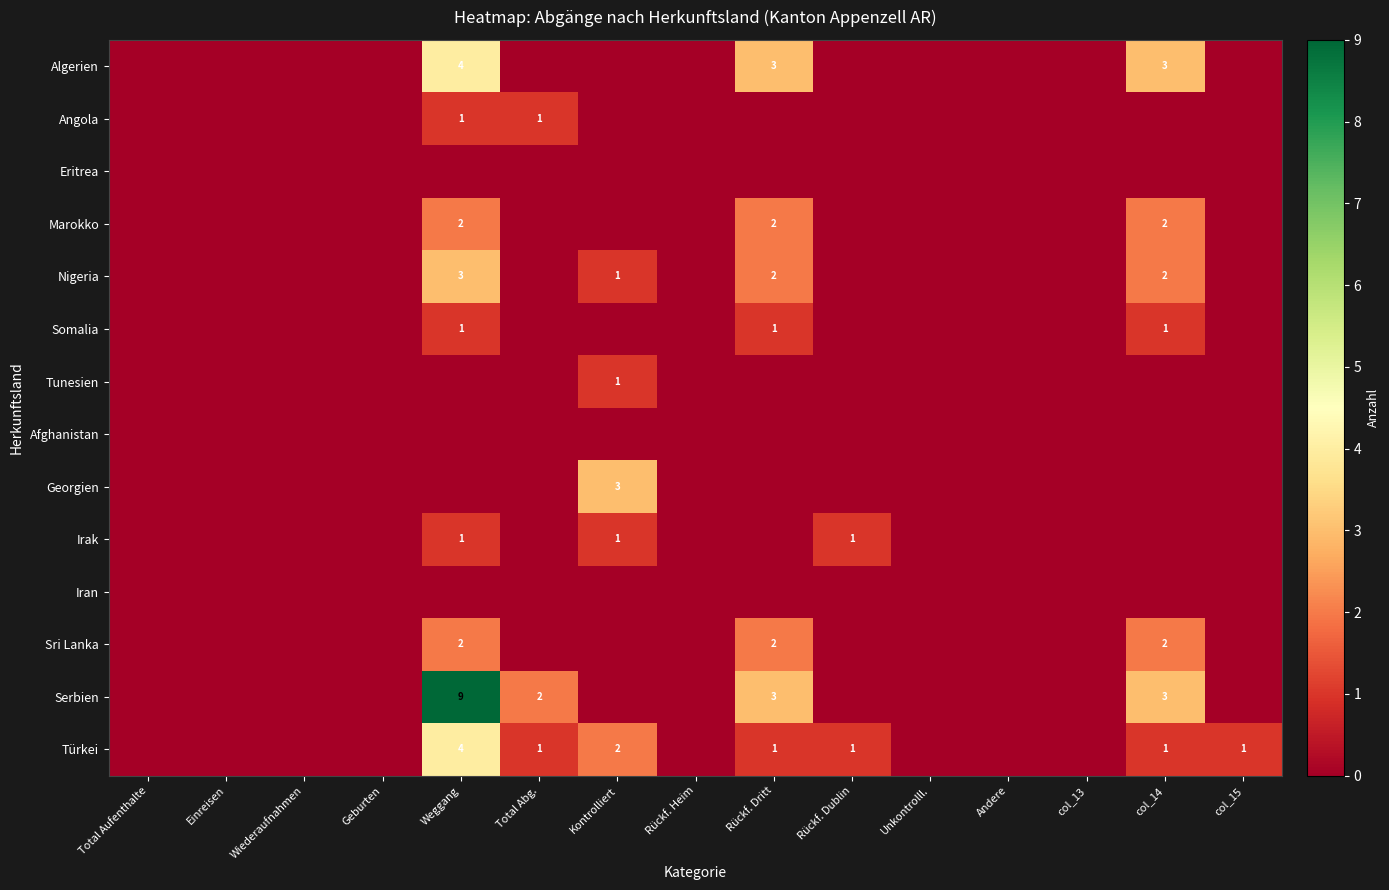

What is the total value across all series at col_15?

1